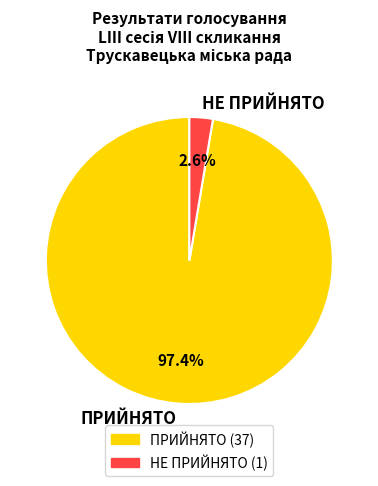

What percentage is the ПРИЙНЯТО slice, to the nearest percent?

97%